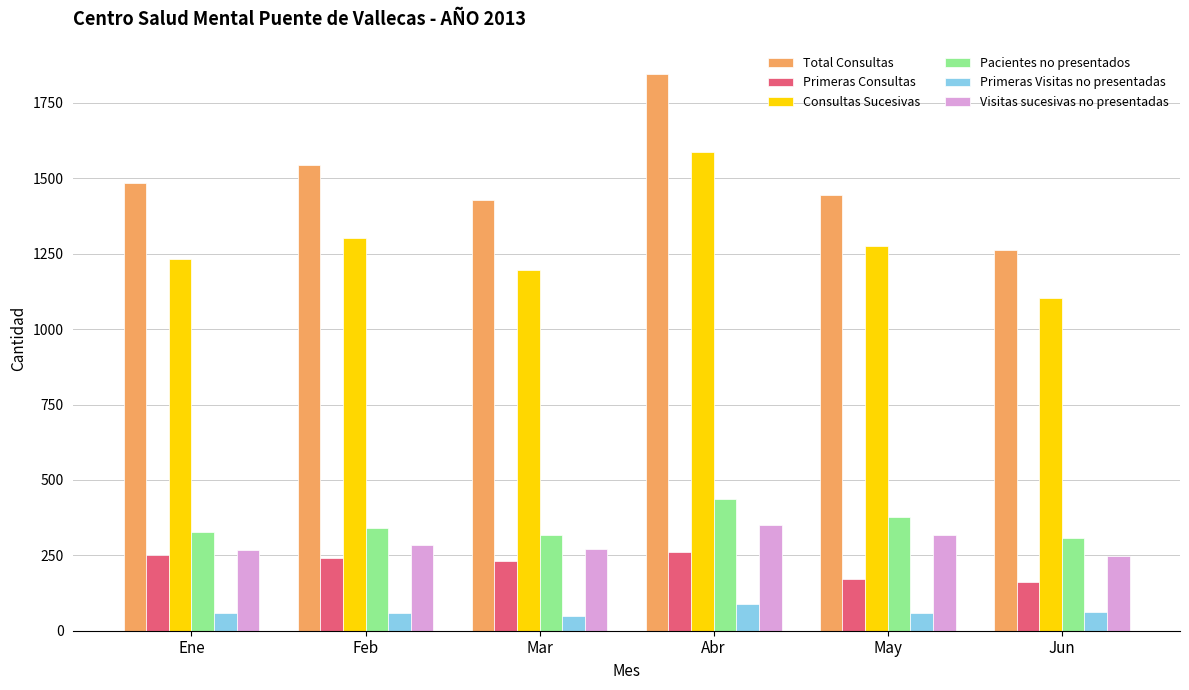

What are all the series names shown in the legend?

Total Consultas, Primeras Consultas, Consultas Sucesivas, Pacientes no presentados, Primeras Visitas no presentadas, Visitas sucesivas no presentadas